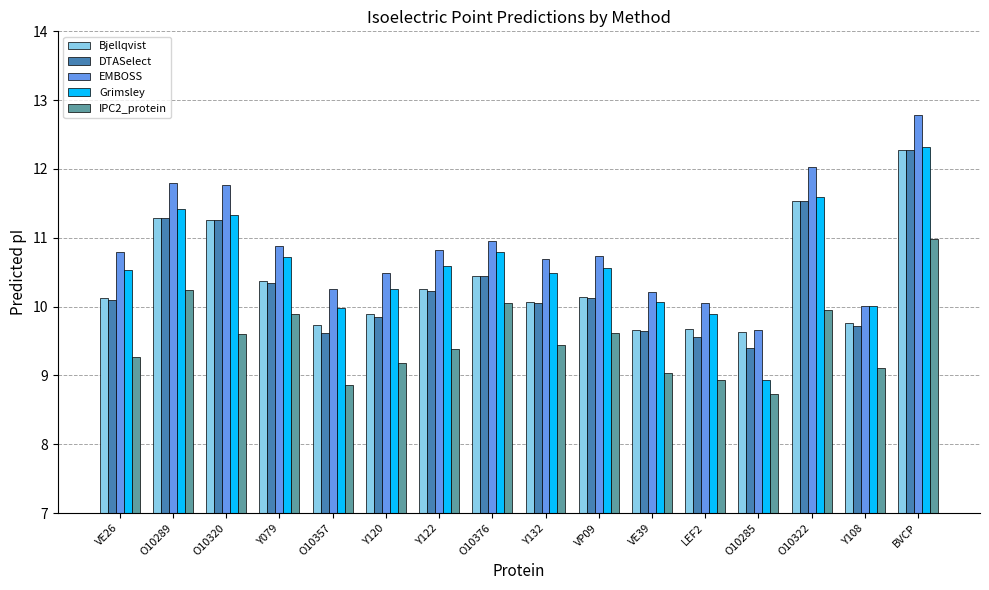

Which series has the largest range (max minus min)?

Grimsley